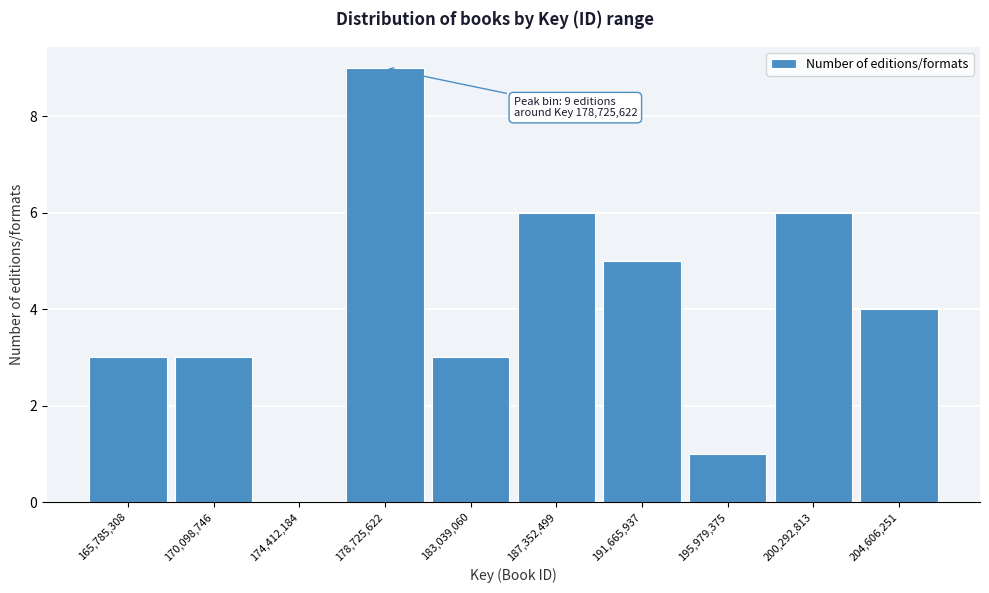

Reading right to left, transcribe all the data shown in this chart.

204,606,251=4	200,292,813=6	195,979,375=1	191,665,937=5	187,352,499=6	183,039,060=3	178,725,622=9	174,412,184=0	170,098,746=3	165,785,308=3